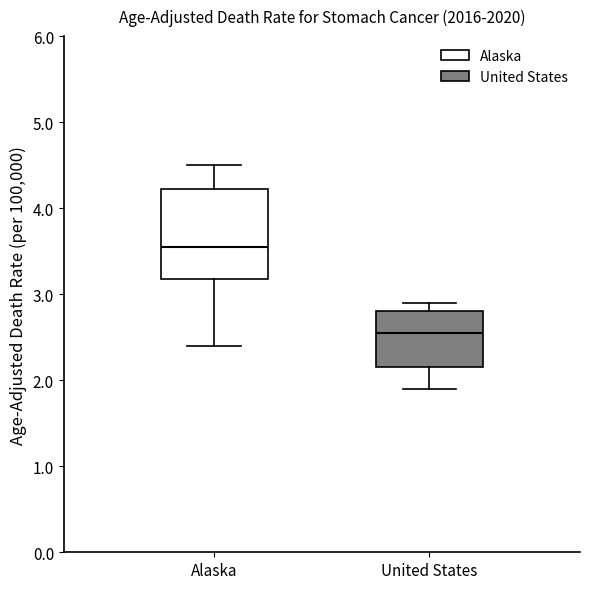

Which box is the tallest, from its lower edge to its upper edge?

Alaska